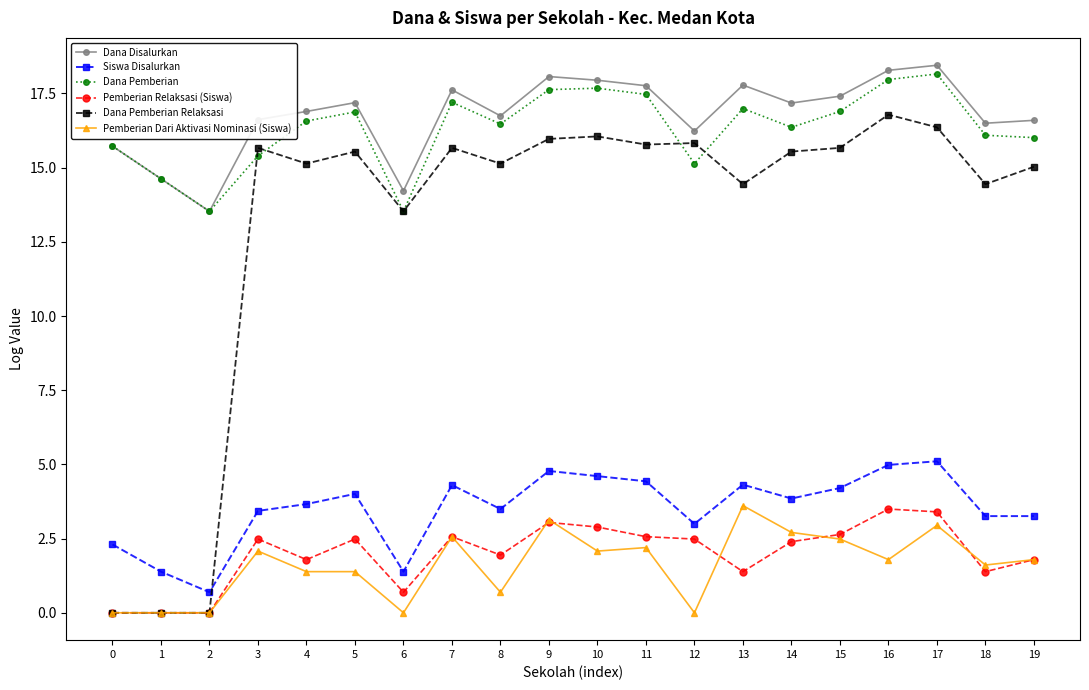

True or false: Dana Pemberian has a value of 22.6 at 18.

False